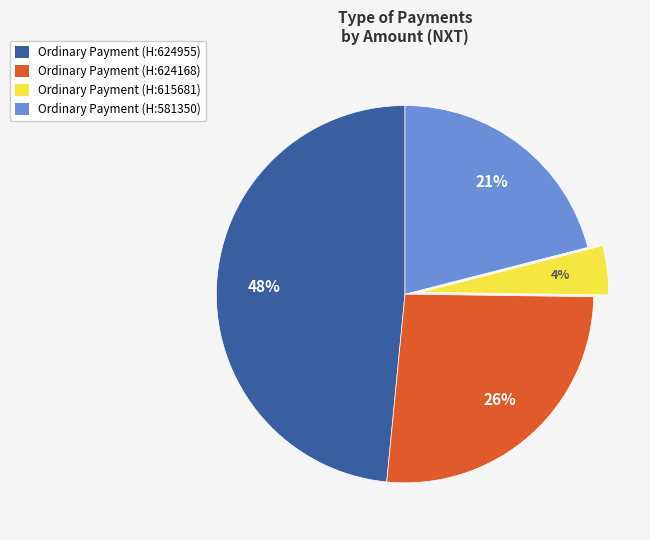

Do Ordinary Payment (H:615681) and Ordinary Payment (H:581350) together represent more than half of the pie?

No